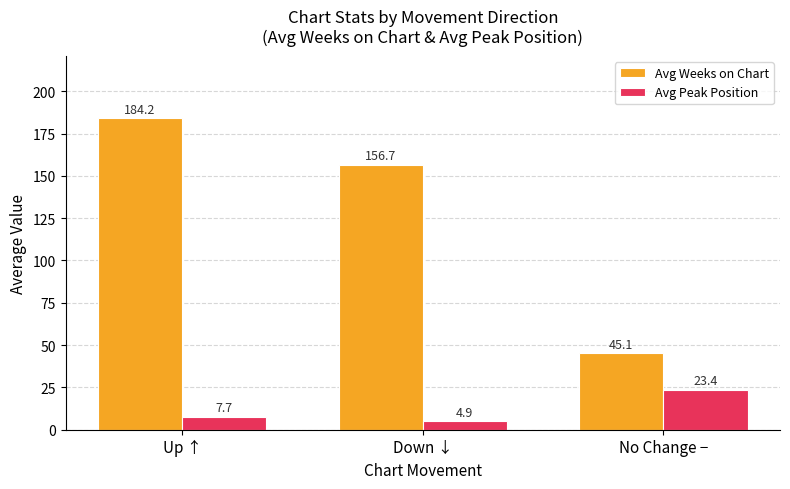

How many data points in Avg Weeks on Chart are above 156?

2